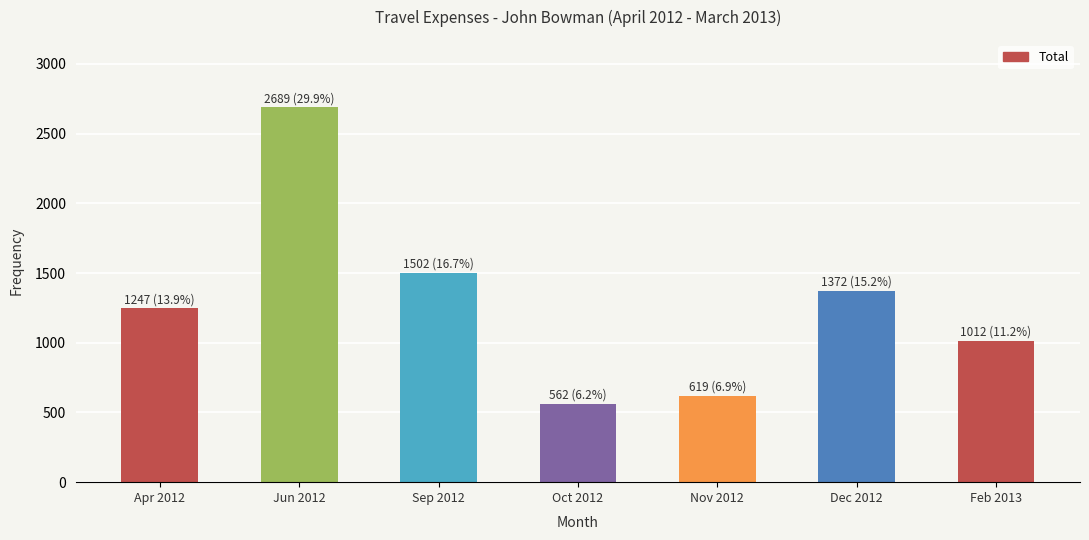

Where is the data nearest to the value 1625?

Sep 2012